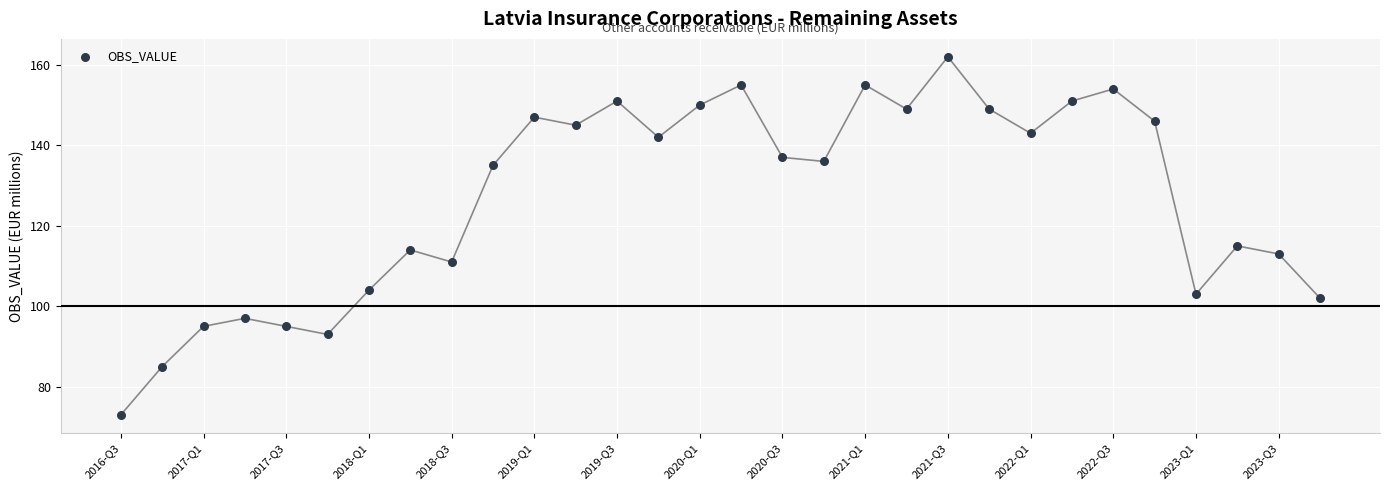

What is the range of Y values (max minus min)?

89